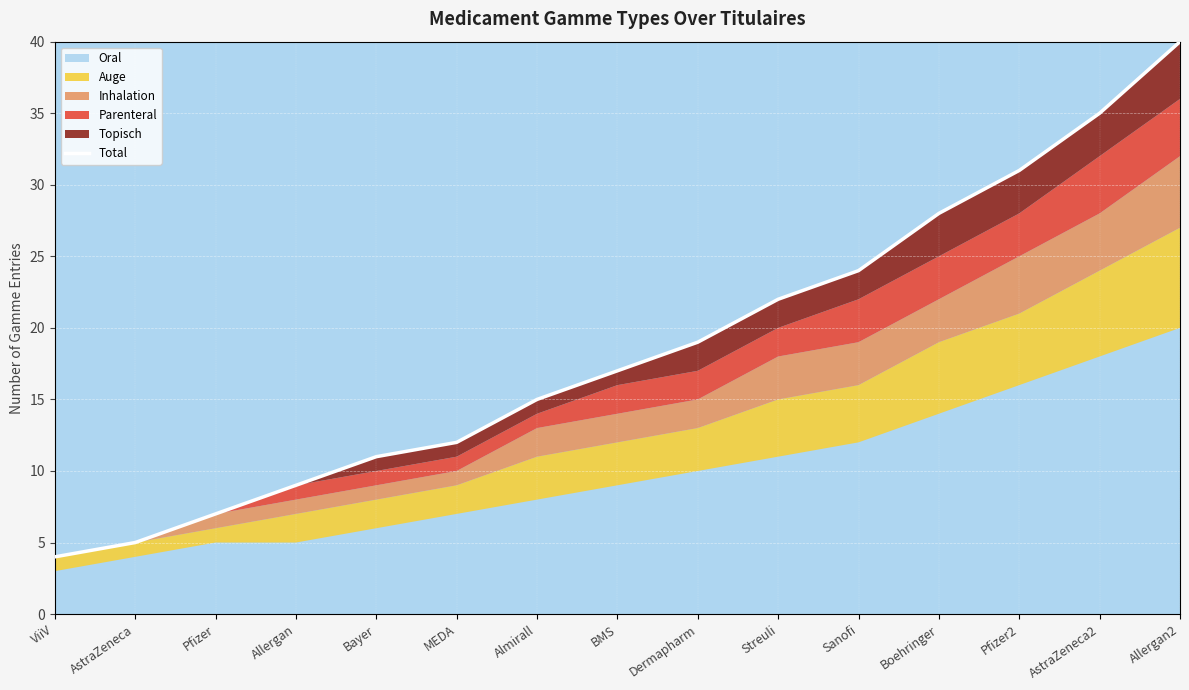

Reading left to right, transcribe all the data shown in this chart.

4	5	7	9	11	12	15	17	19	22	24	28	31	35	40